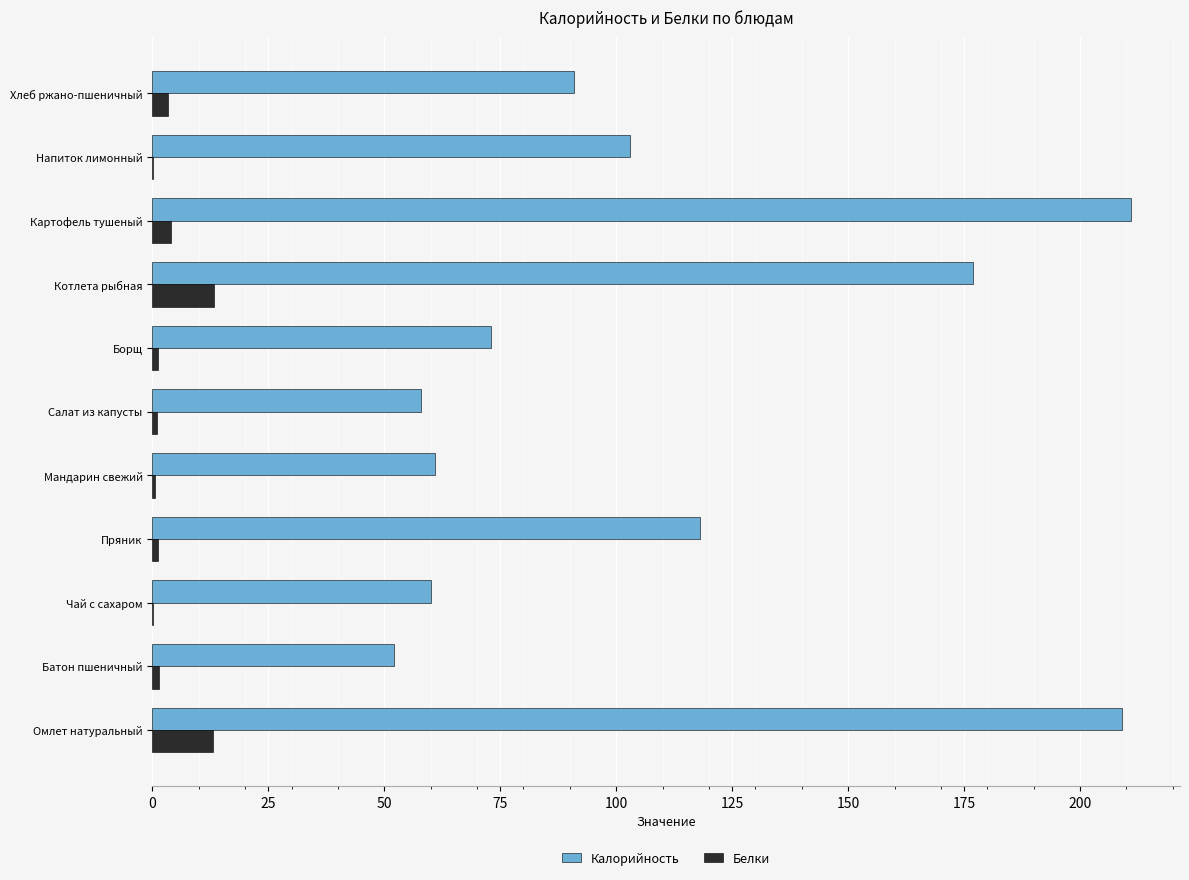

The Калорийность series shows 15.0 at Чай с сахаром. True or false?

False